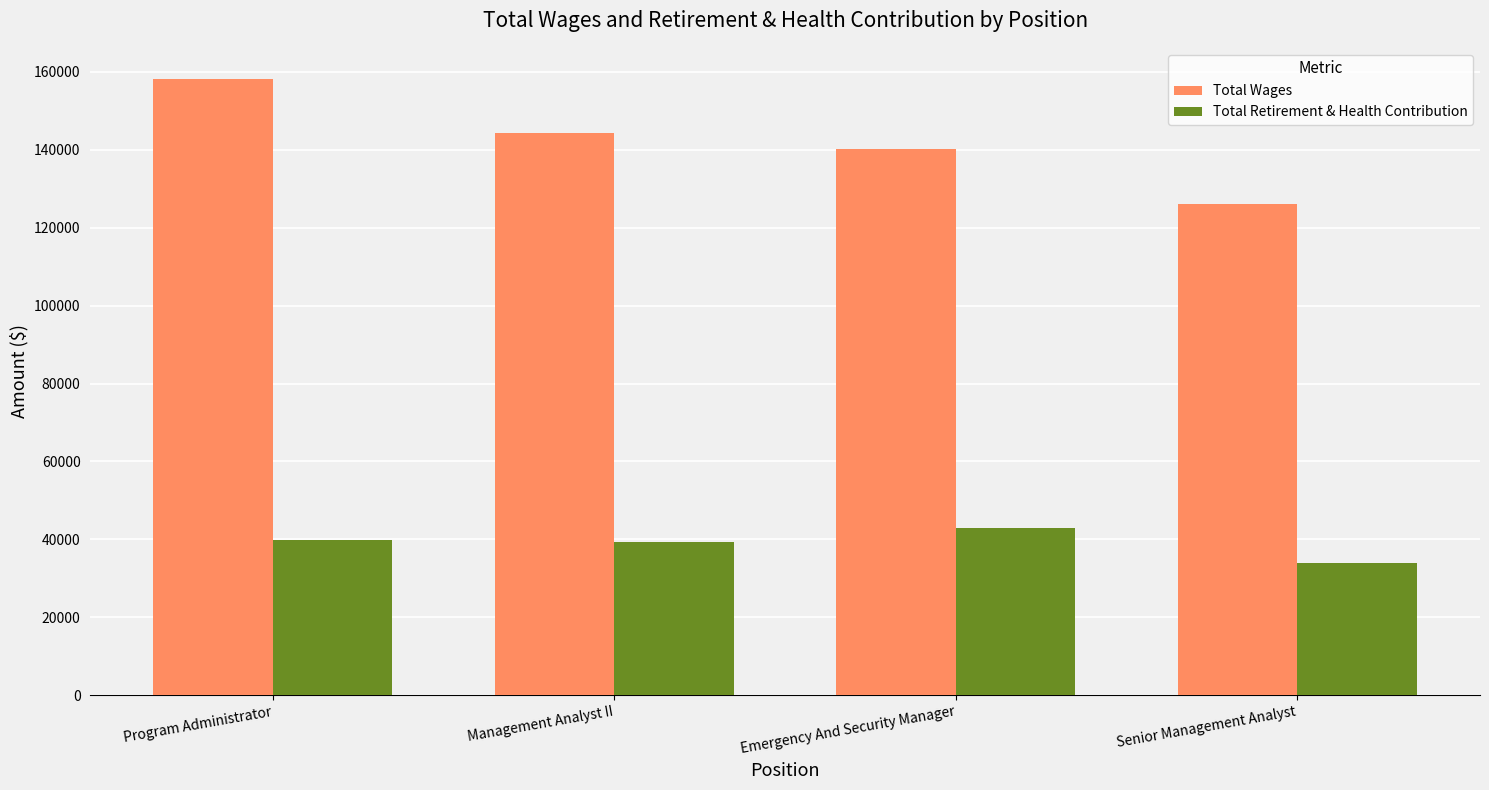

What position from the right is Emergency And Security Manager?

2